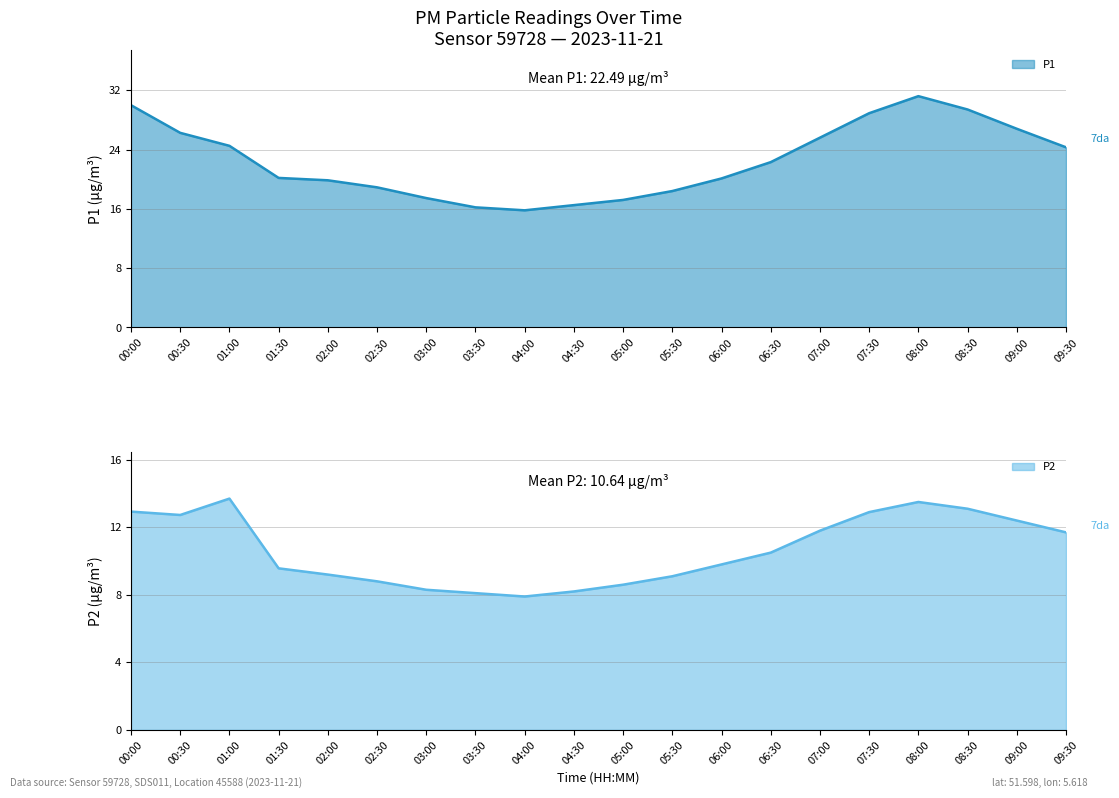

True or false: P2 has a value of 9.6 at 01:30.

True